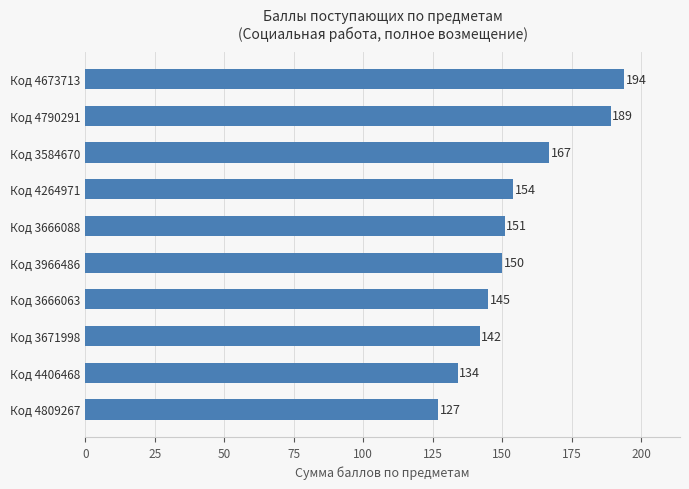

Reading top to bottom, transcribe all the data shown in this chart.

194	189	167	154	151	150	145	142	134	127